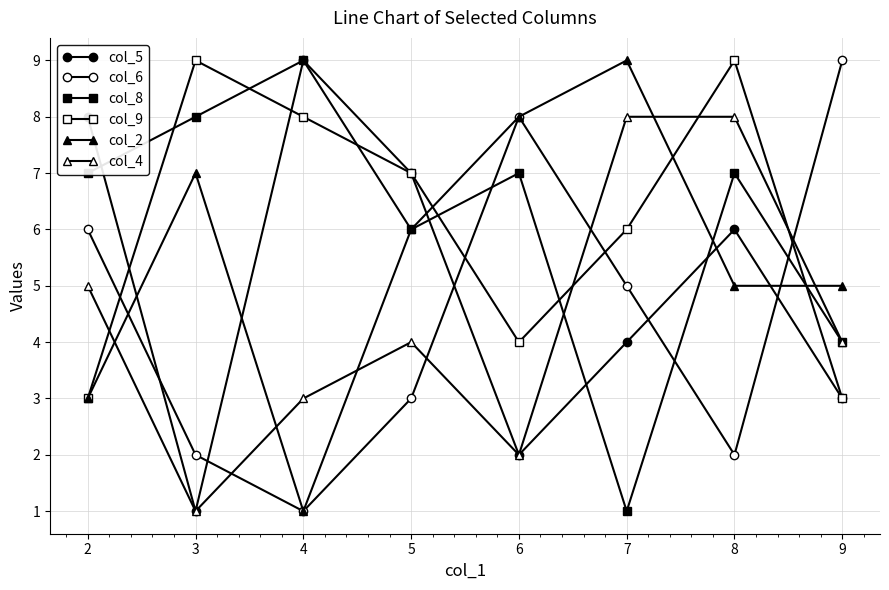

Rank the series at 4 from lowest to highest value.

col_6, col_2, col_4, col_9, col_5, col_8